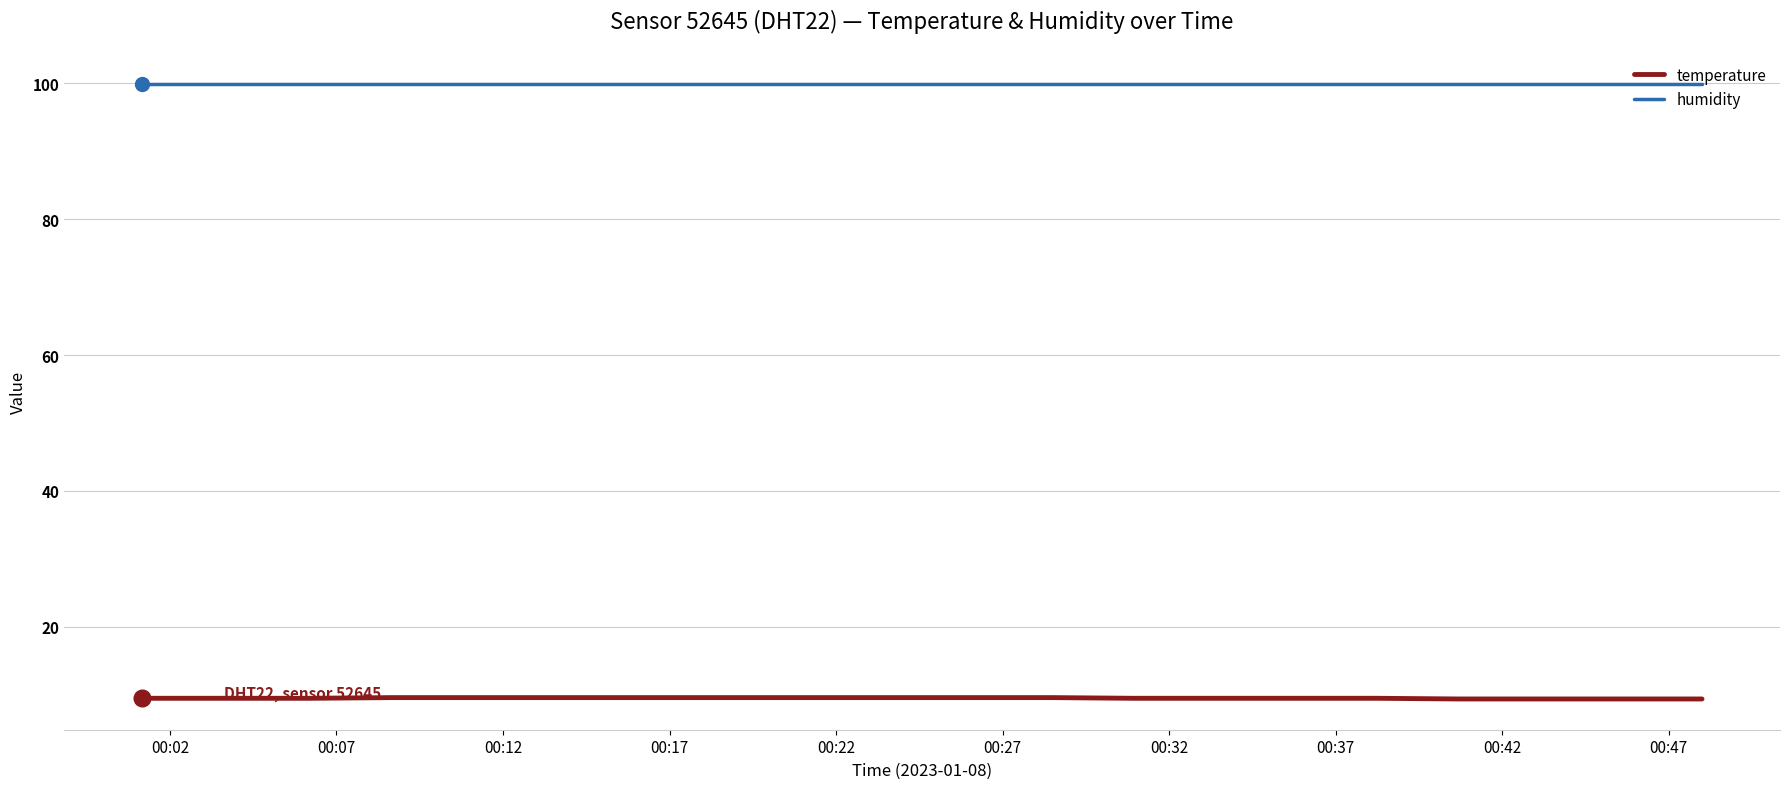

At how many categories does at least one series exceed 60?

20